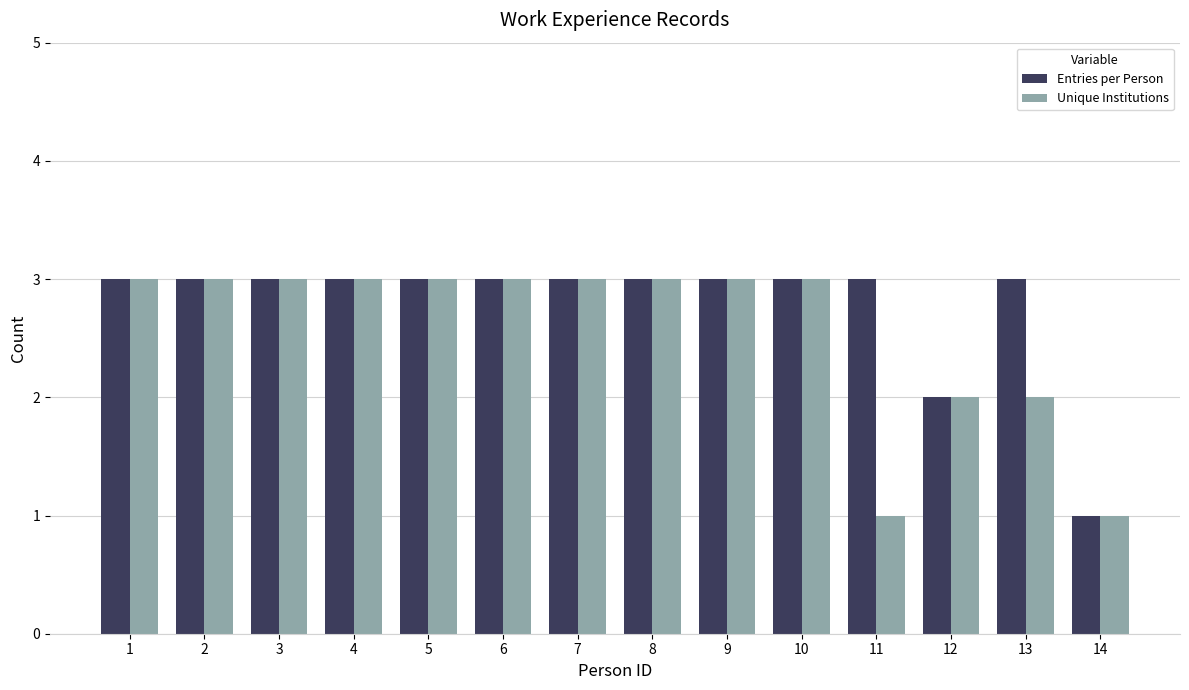

Is it true that Unique Institutions equals 3 at 13?

False